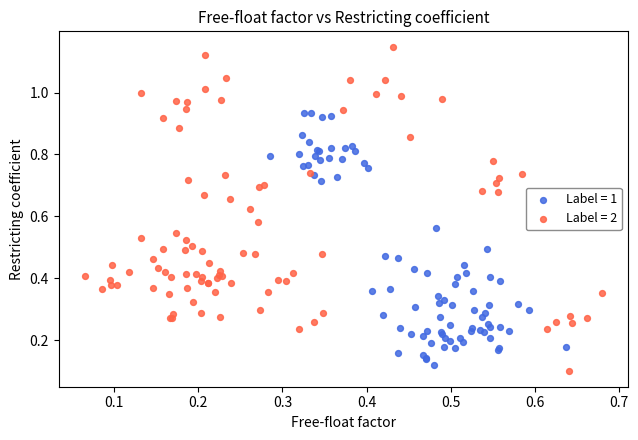

Which series has the widest spread of Y values?

Label = 2